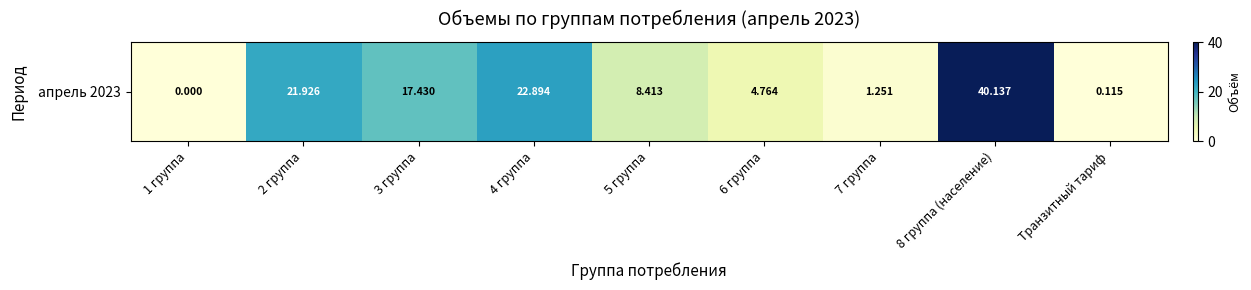

List the labels in order of value, smallest first.

1 группа, Транзитный тариф, 7 группа, 6 группа, 5 группа, 3 группа, 2 группа, 4 группа, 8 группа (население)